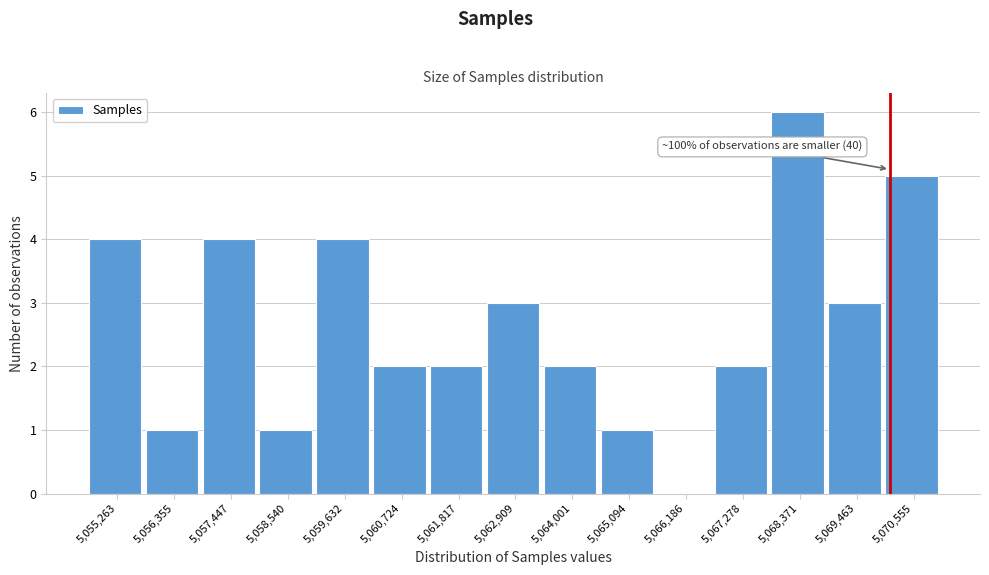

Reading left to right, extract all data points from this chart.

5,055,263=4	5,056,355=1	5,057,447=4	5,058,540=1	5,059,632=4	5,060,724=2	5,061,817=2	5,062,909=3	5,064,001=2	5,065,094=1	5,066,186=0	5,067,278=2	5,068,371=6	5,069,463=3	5,070,555=5